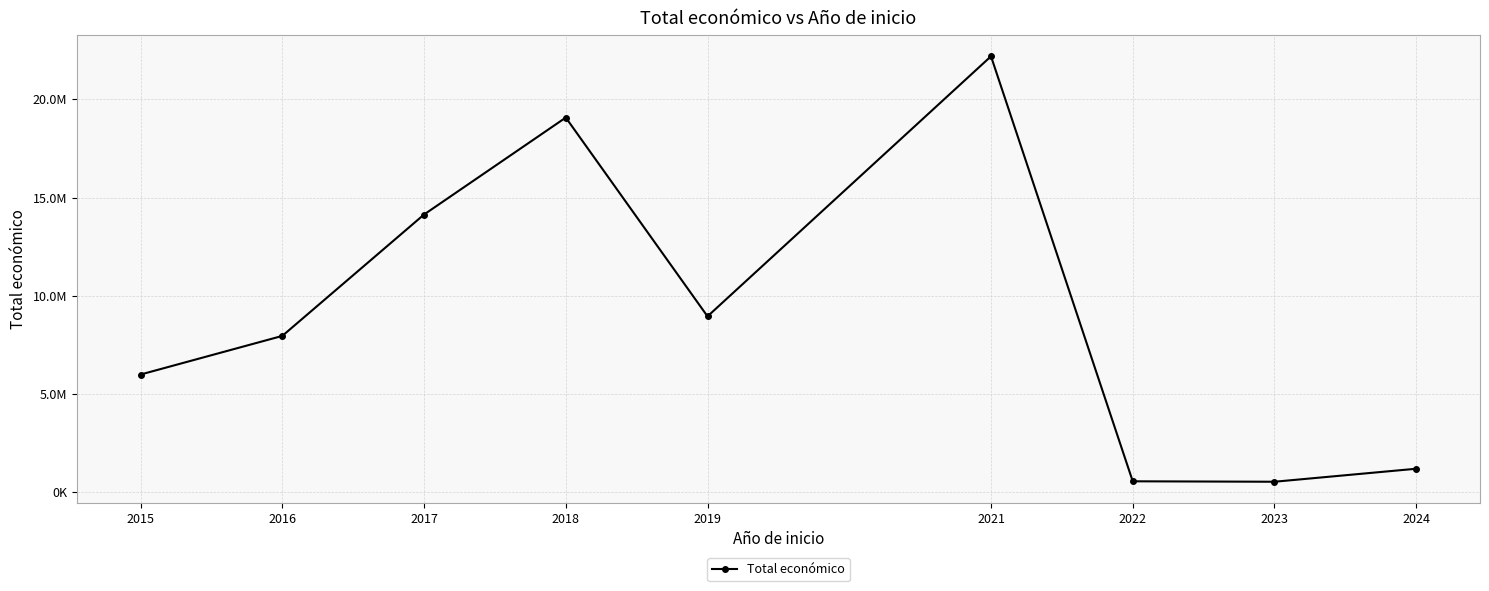

Reading left to right, transcribe all the data shown in this chart.

2015=5995389	2016=7960118	2017=14136372	2018=19069891	2019=8955338	2021=22187412	2022=562134	2023=539624	2024=1201027